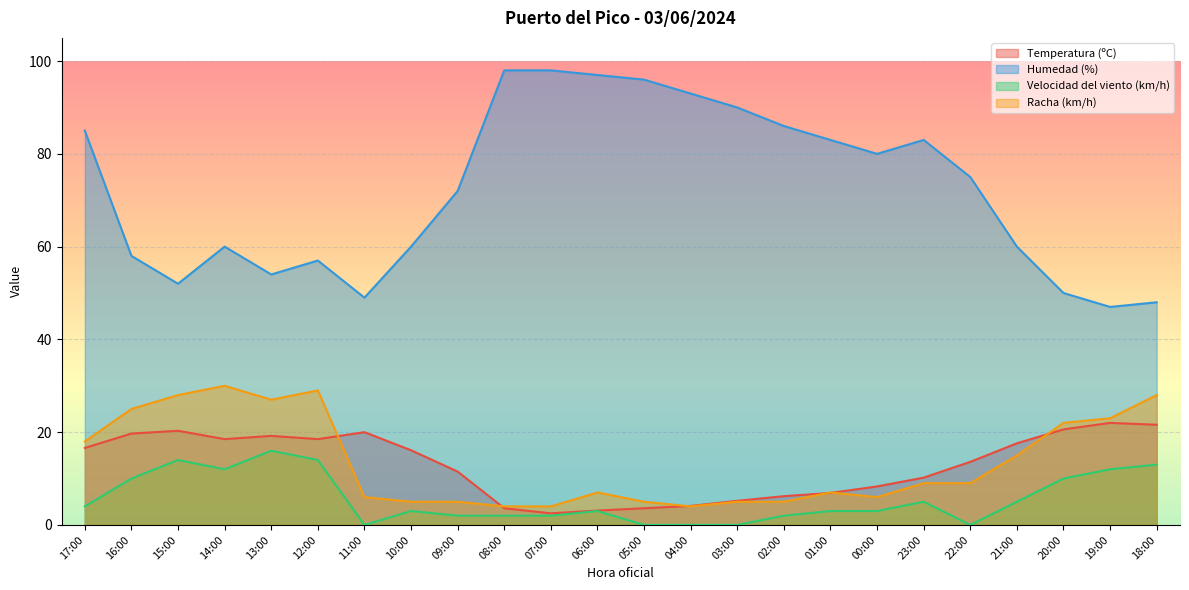

What is the difference between the maximum and second lowest values in the Temperatura (ºC) series?

18.9